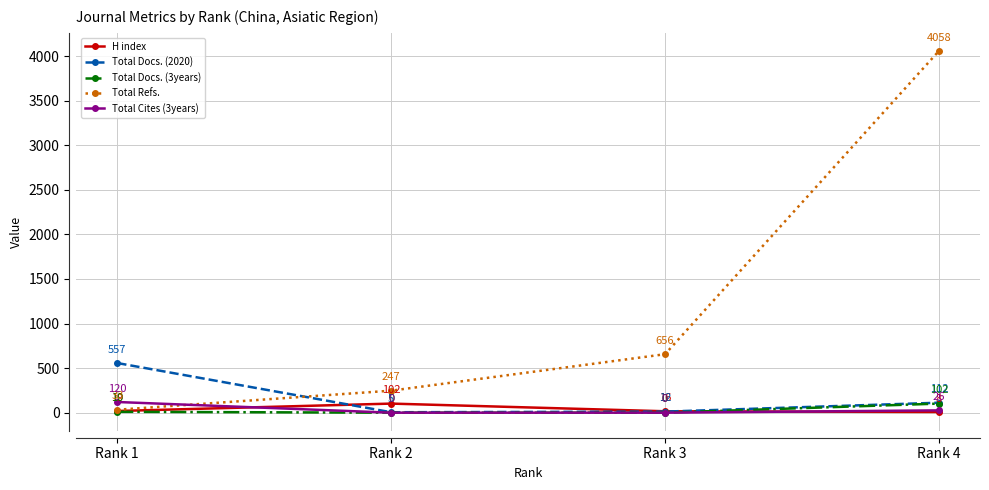

What is the difference between the Total Docs. (2020) values at Rank 4 and Rank 2?

107